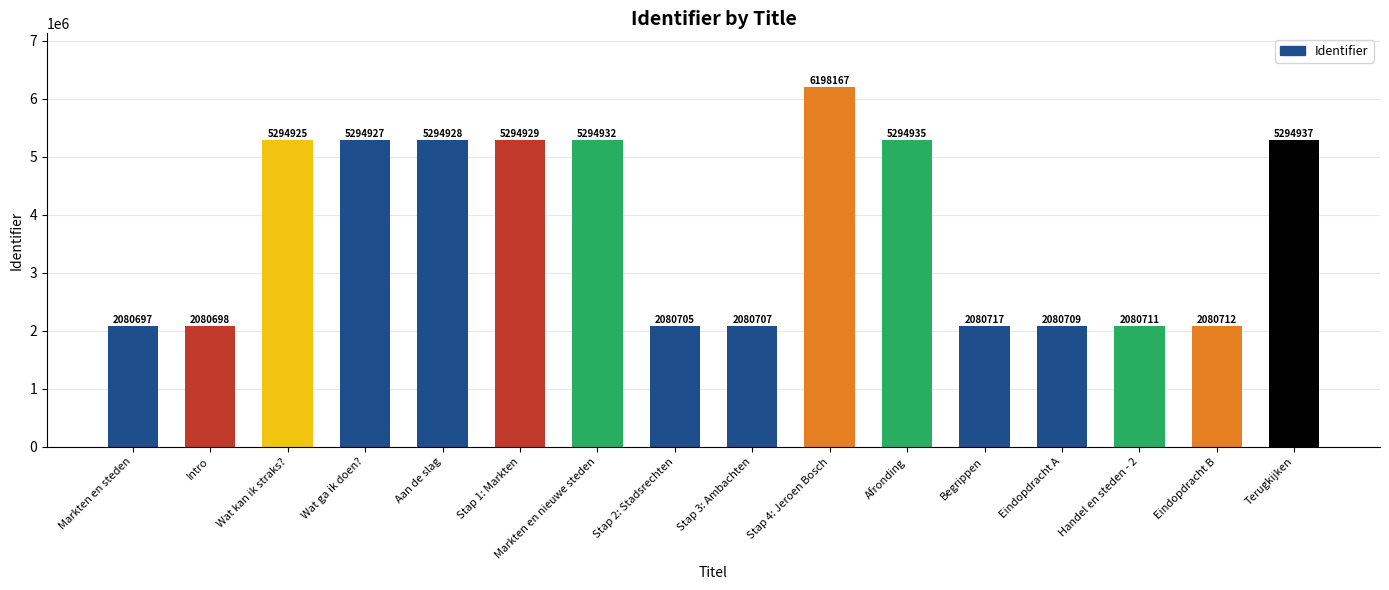

What is the label of the 16th bar from the left?

Terugkijken